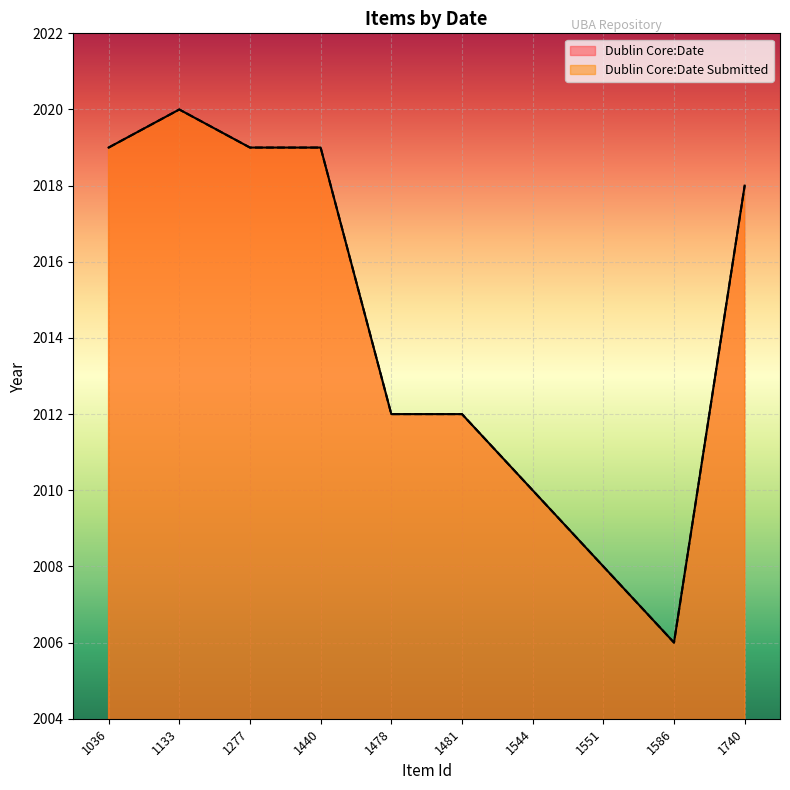

What is the total value across all series at 1277?

4038